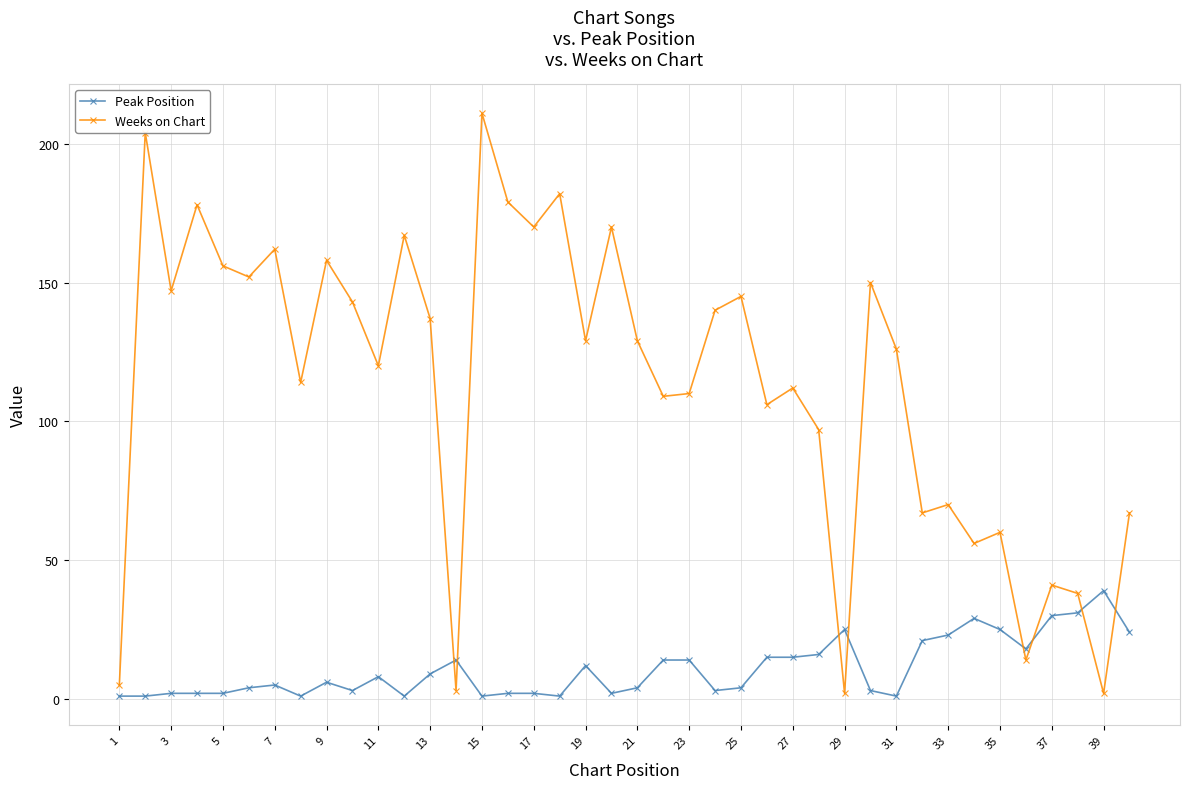

What is the smallest value displayed?

1